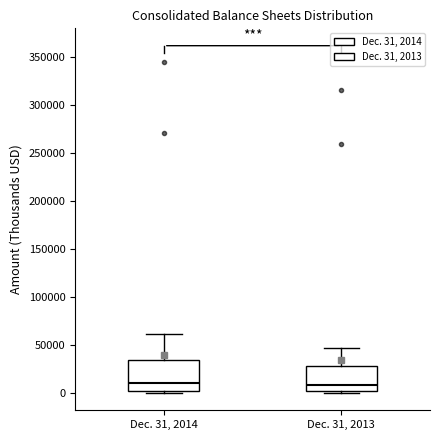

Where does the median line of the box for Dec. 31, 2013 sit on the y-axis? The values are not printed on the chart, so give them approximately, as read against the axis.

10000